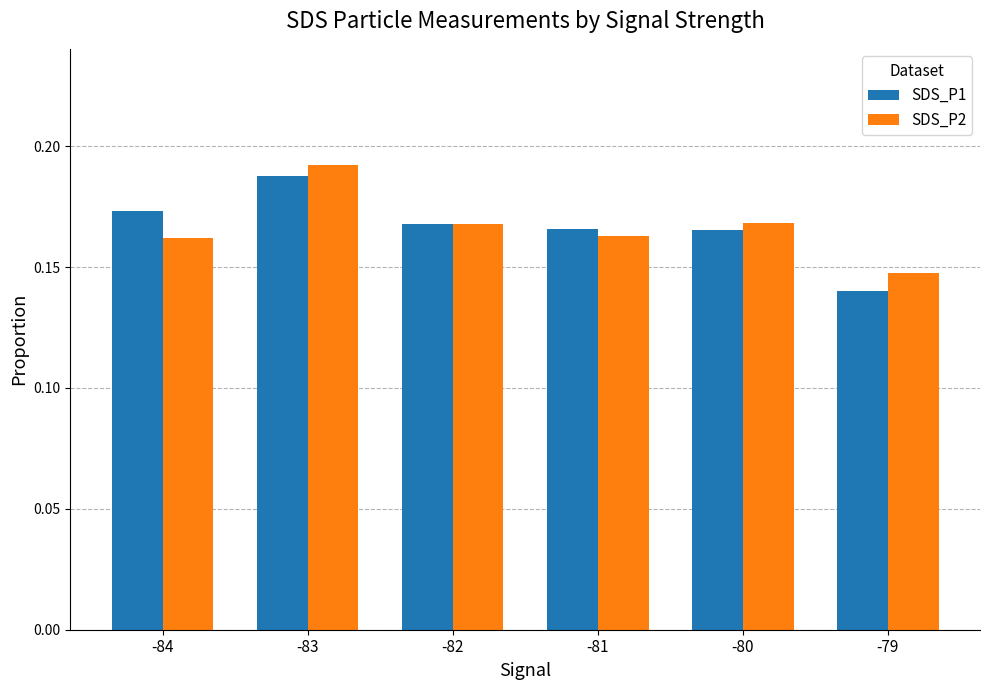

What is the sum of all SDS_P1 values?

1.0